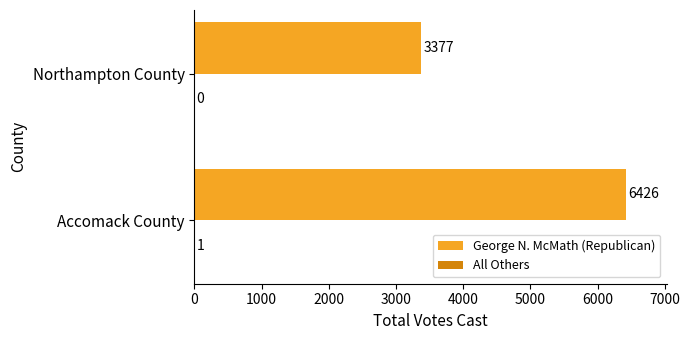

What is the greatest value displayed?

6426